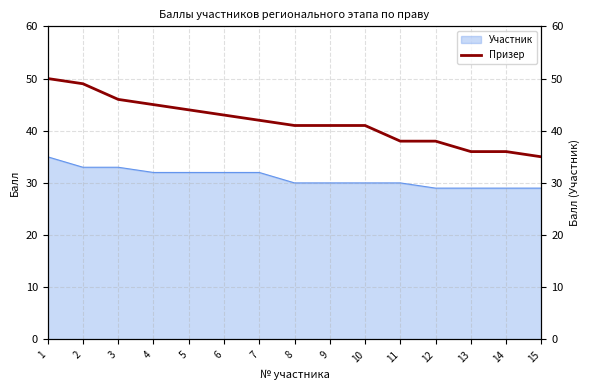

Rank the categories by value from lowest to highest.

15, 13, 14, 11, 12, 8, 9, 10, 7, 6, 5, 4, 3, 2, 1